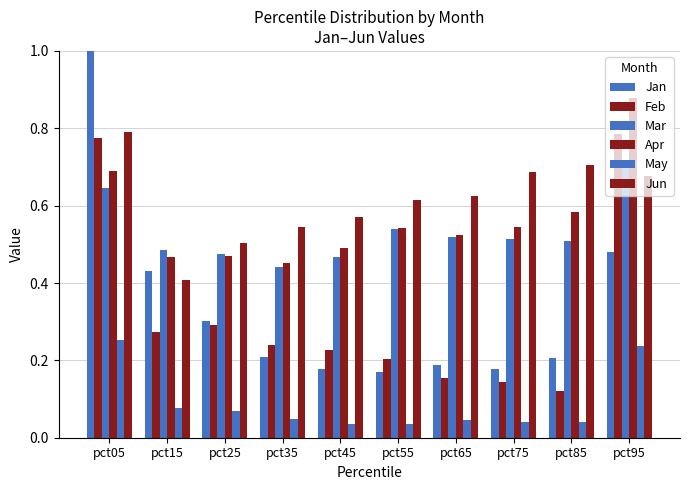

Which label corresponds to the largest value in the chart?

pct05